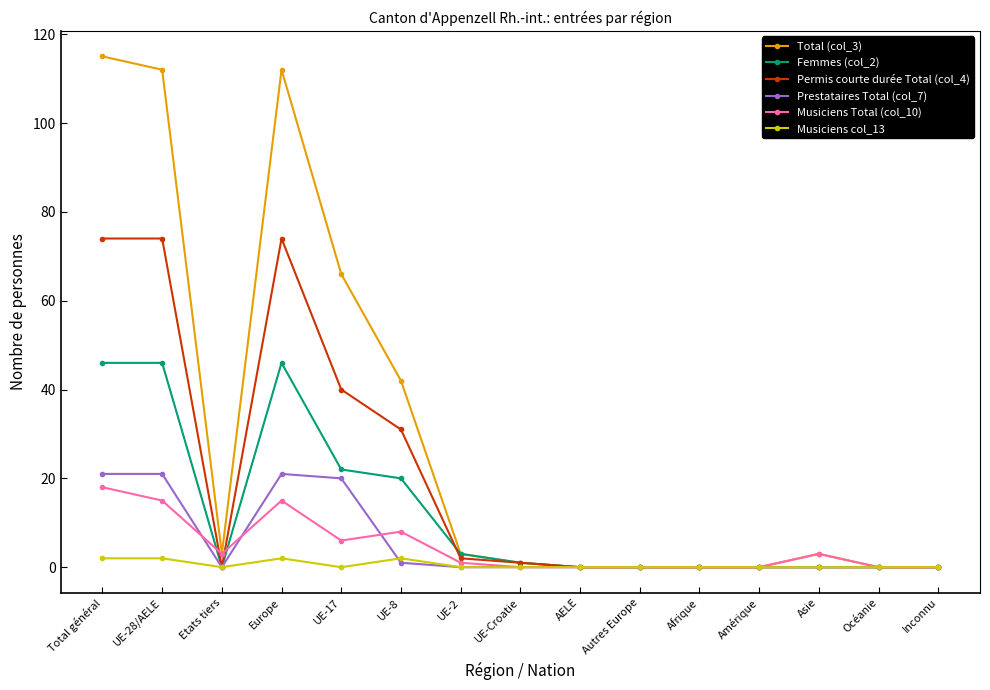

What position from the left is Océanie?

14